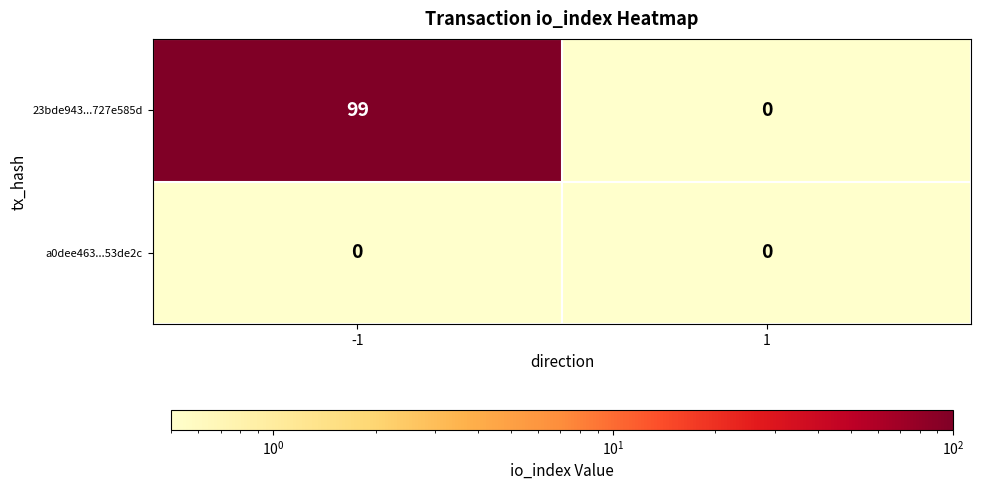

The value of 23bde943...727e585d at -1 is 99. True or false?

True